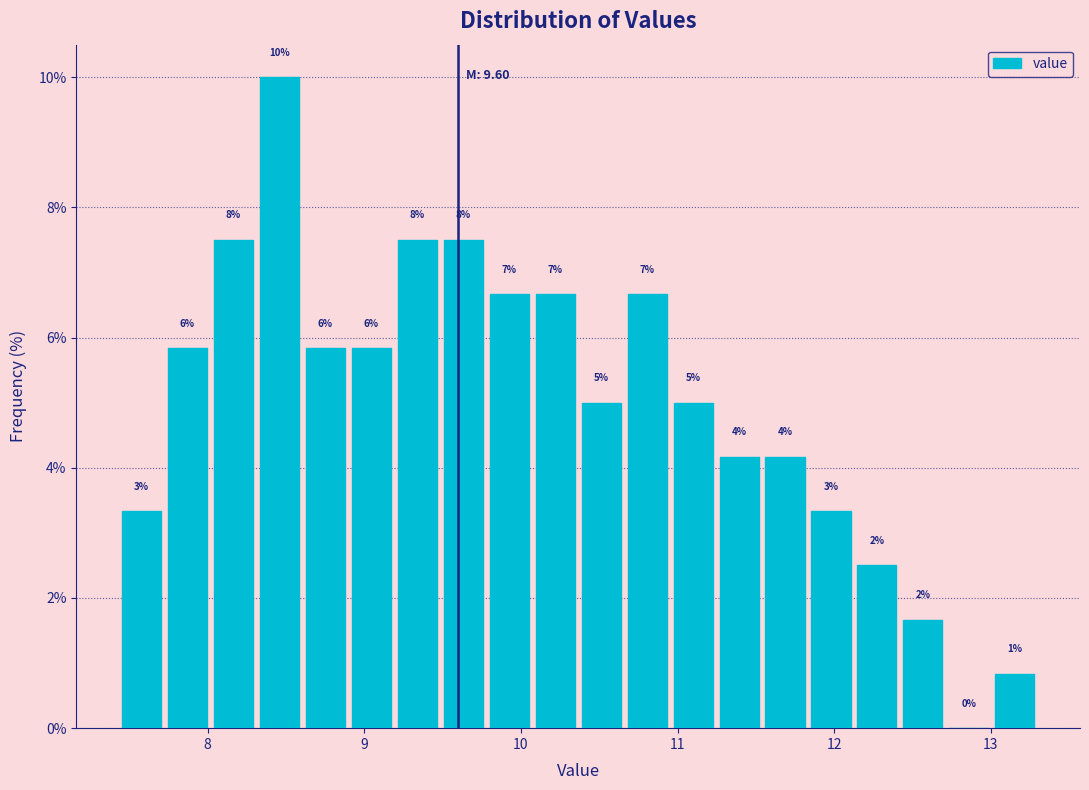

Around what value on the x-axis is the tallest bar? Give the approximate position of its centre, as read against the axis.

8.5